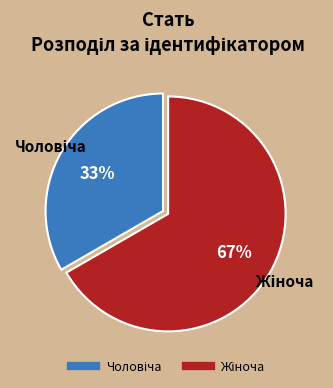

How many segments does this pie chart have?

2